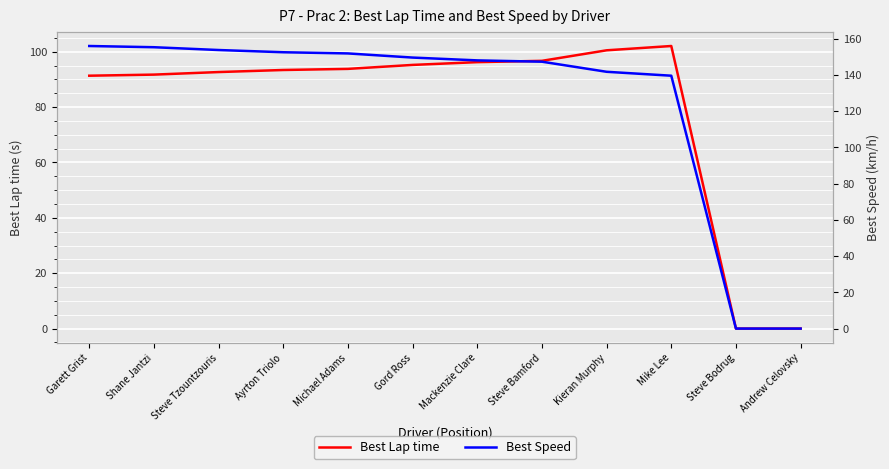

At which category is the sum across all series the highest?

Garett Grist